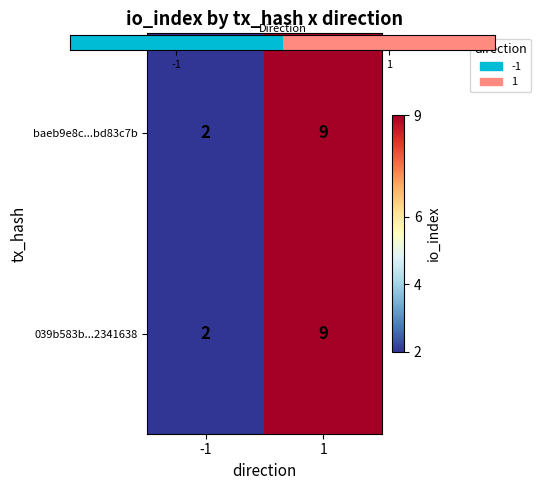

What is the maximum value for 039b583b...2341638?

9